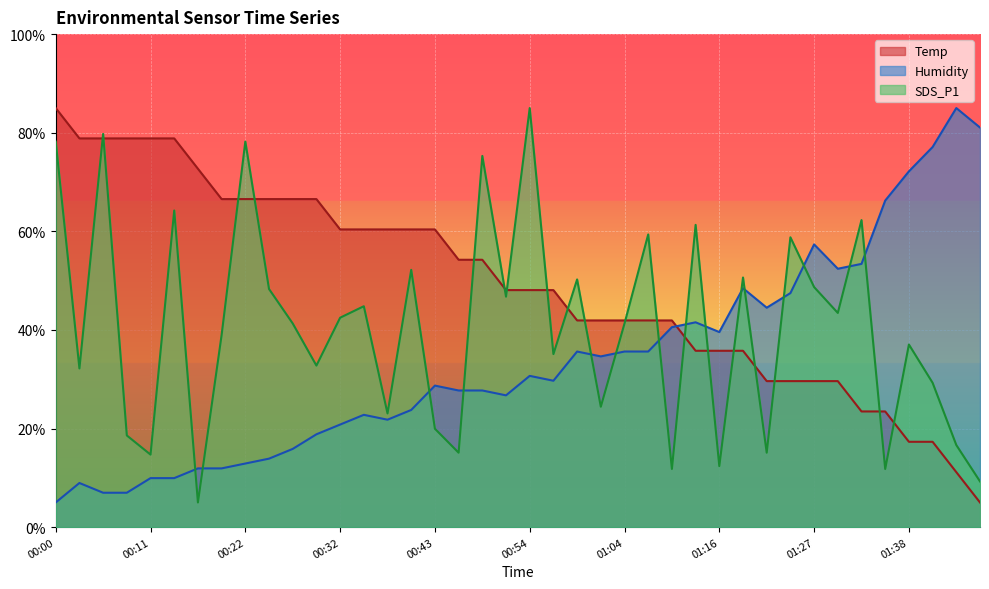

What is the sum of all Temp values?

1972.3